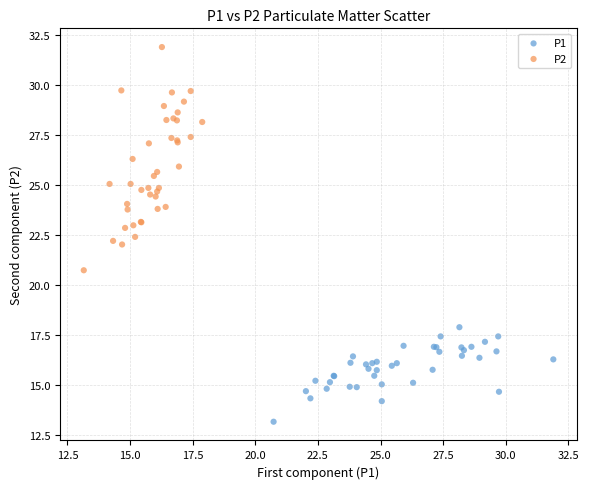

Which series has the largest Y range (max minus min)?

P2